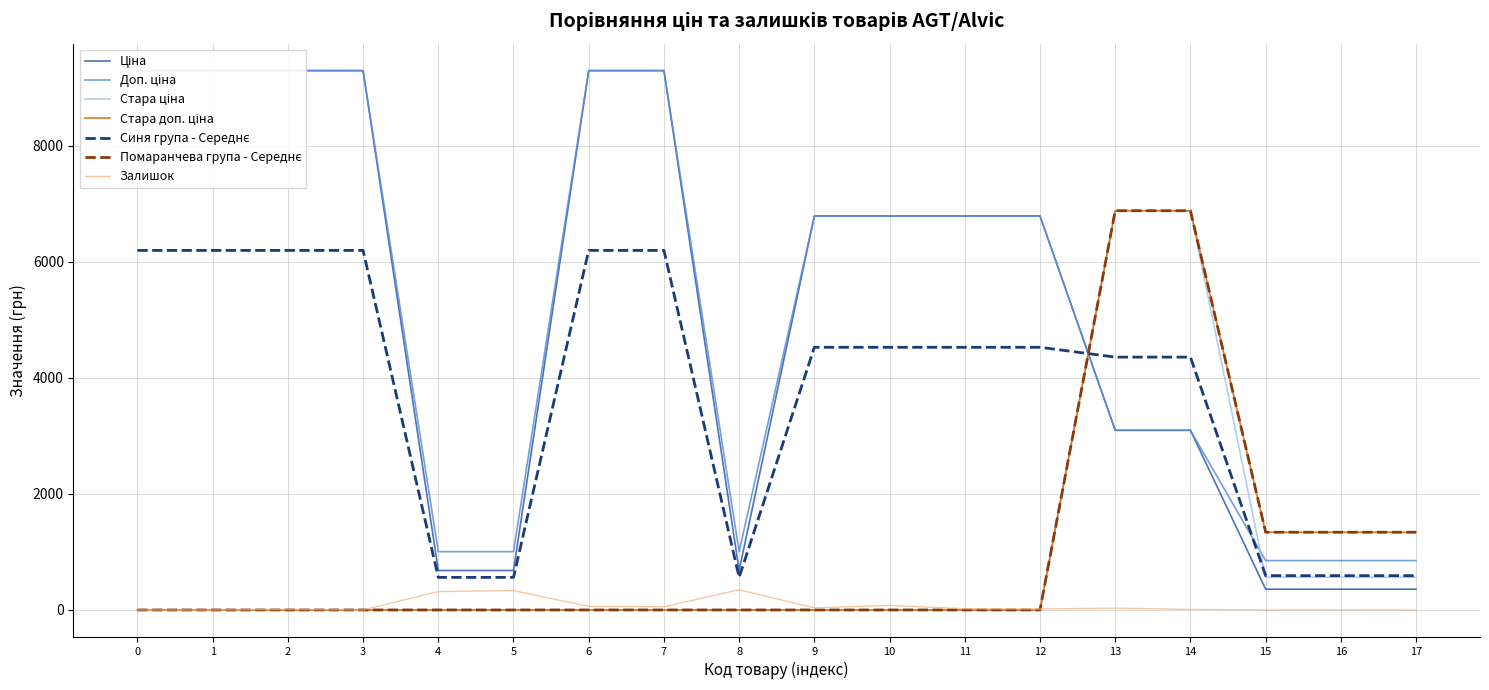

How many data points in Стара доп. ціна are above 0?

5